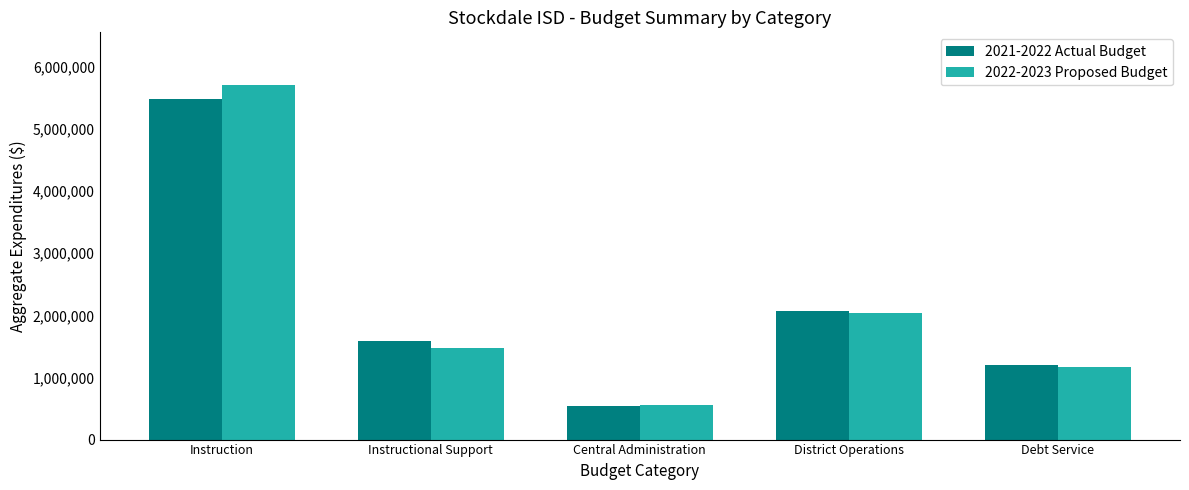

What is the maximum value shown in the chart?

5701235